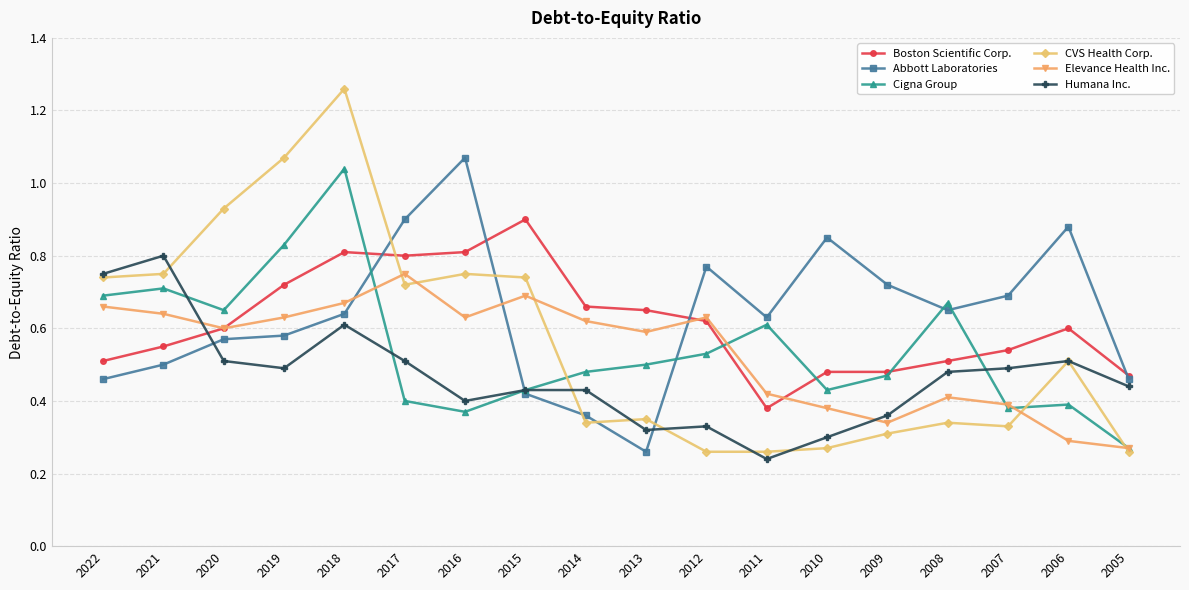

At which label does Boston Scientific Corp. reach its peak?

2015